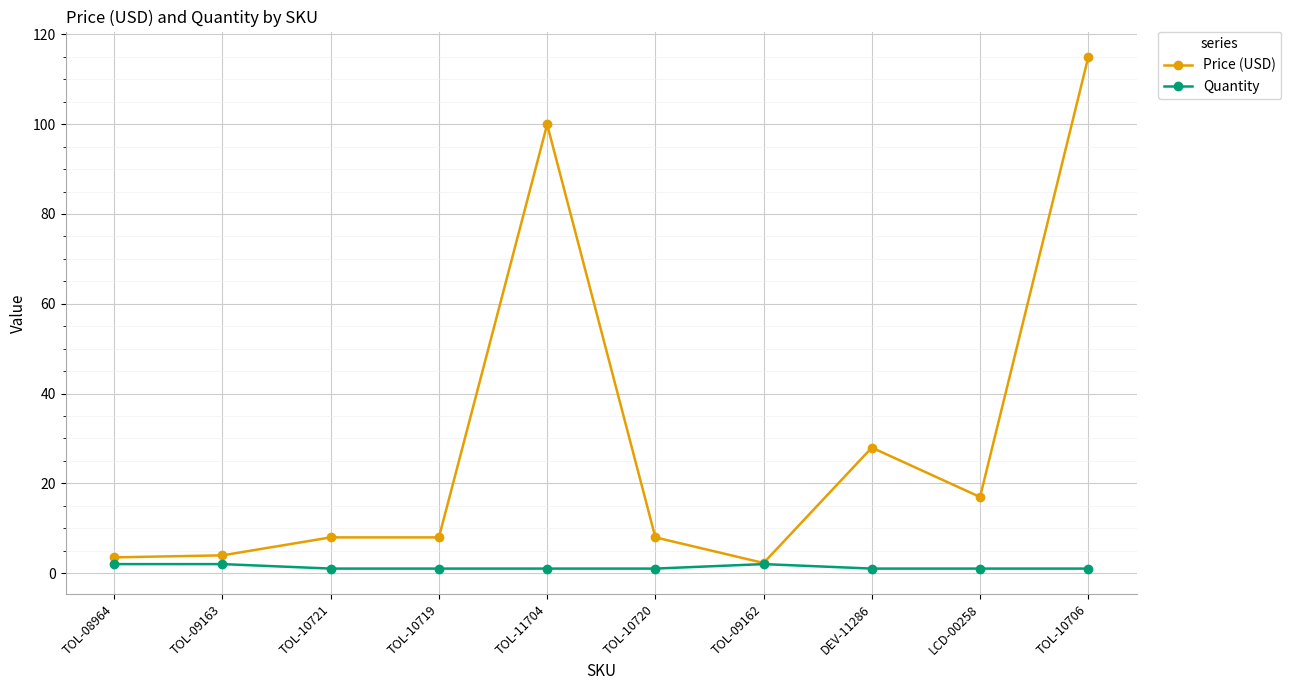

Does the chart display data point markers on the line(s)?

Yes